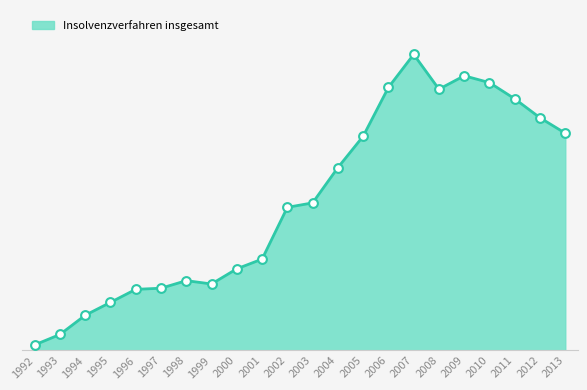

What is the ratio of the value at 2007 to the value at 2008?

1.1